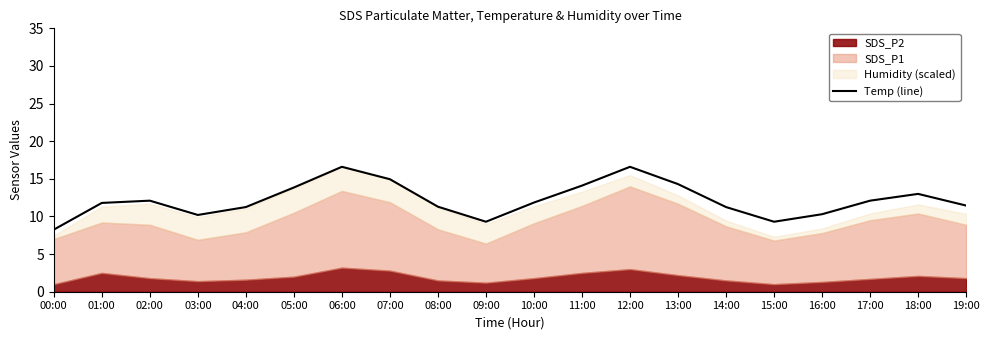

List the labels in order of value, smallest first.

00:00, 15:00, 09:00, 03:00, 16:00, 04:00, 14:00, 08:00, 19:00, 01:00, 10:00, 02:00, 17:00, 18:00, 05:00, 11:00, 13:00, 07:00, 06:00, 12:00